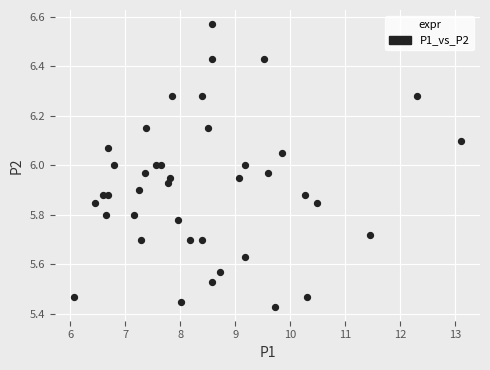

What is the range of X values (max minus min)?

7.0